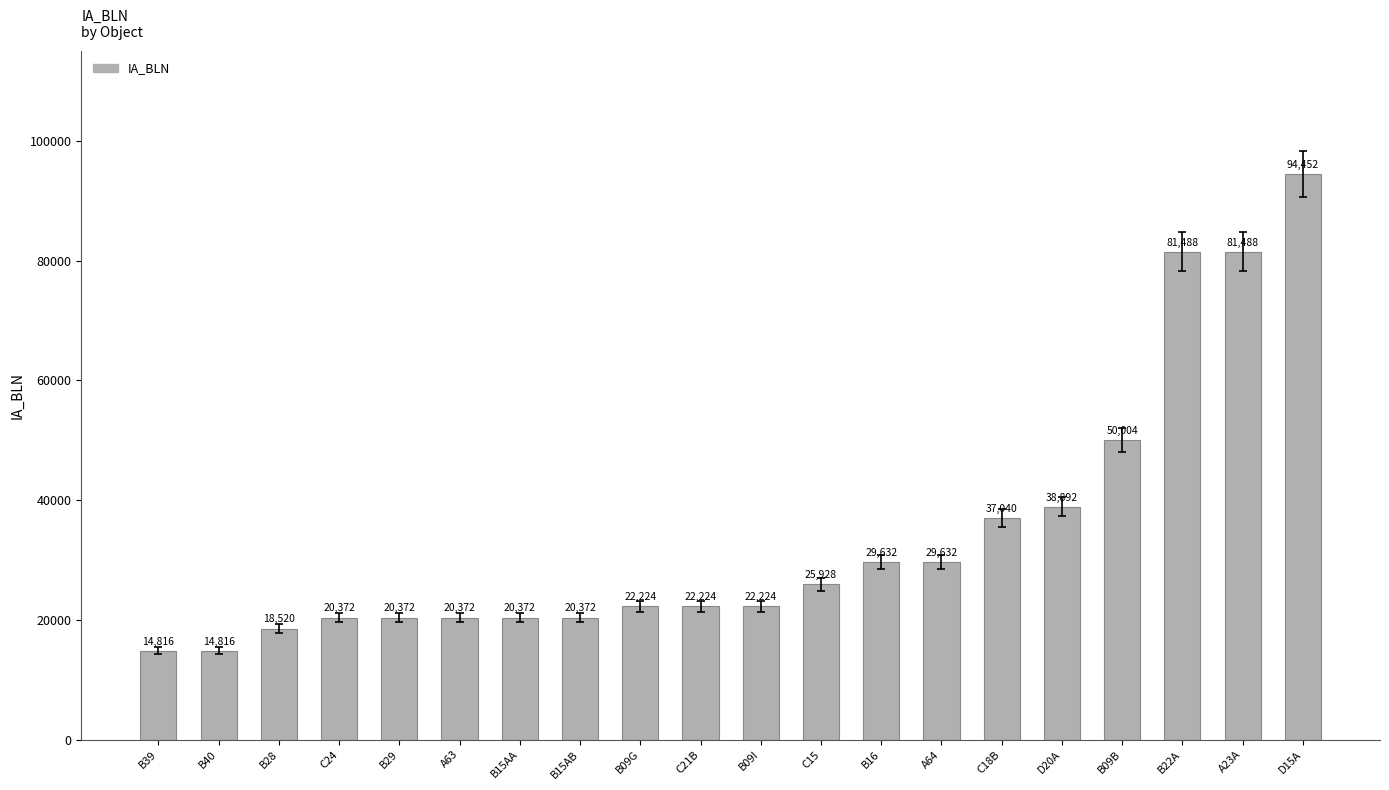

Does the chart contain any negative values?

No